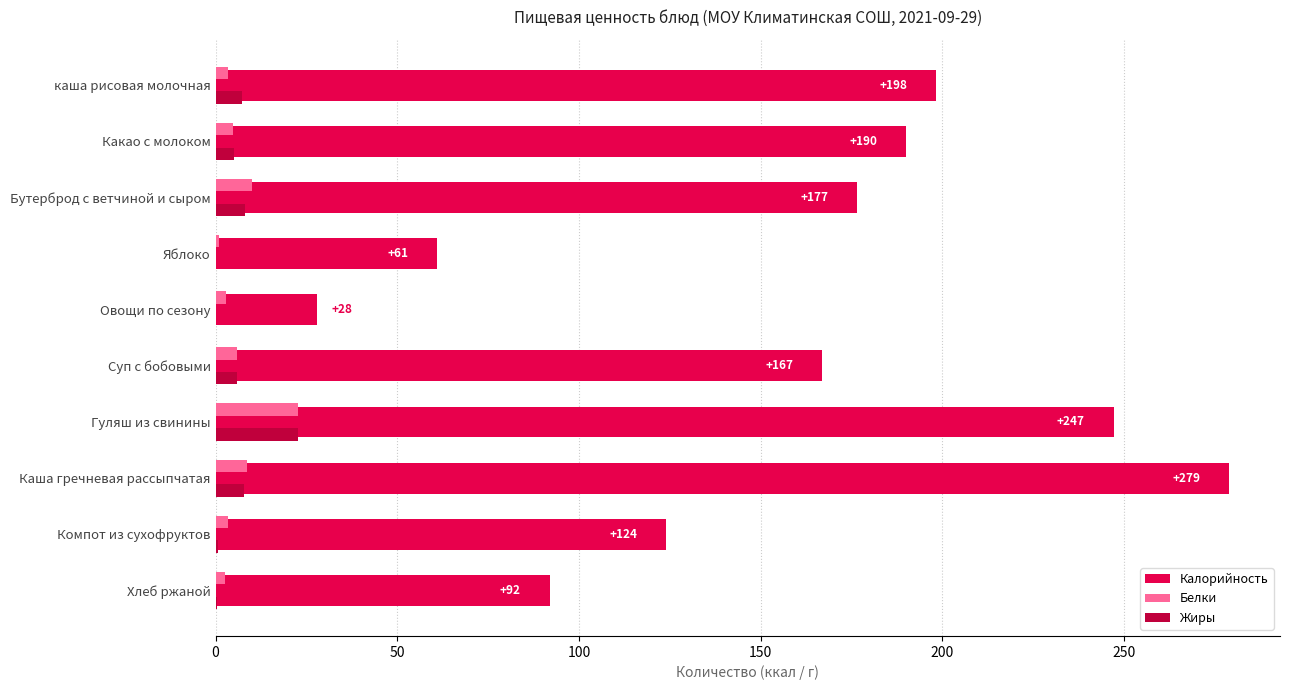

Which label corresponds to the largest value in the chart?

Каша гречневая рассыпчатая